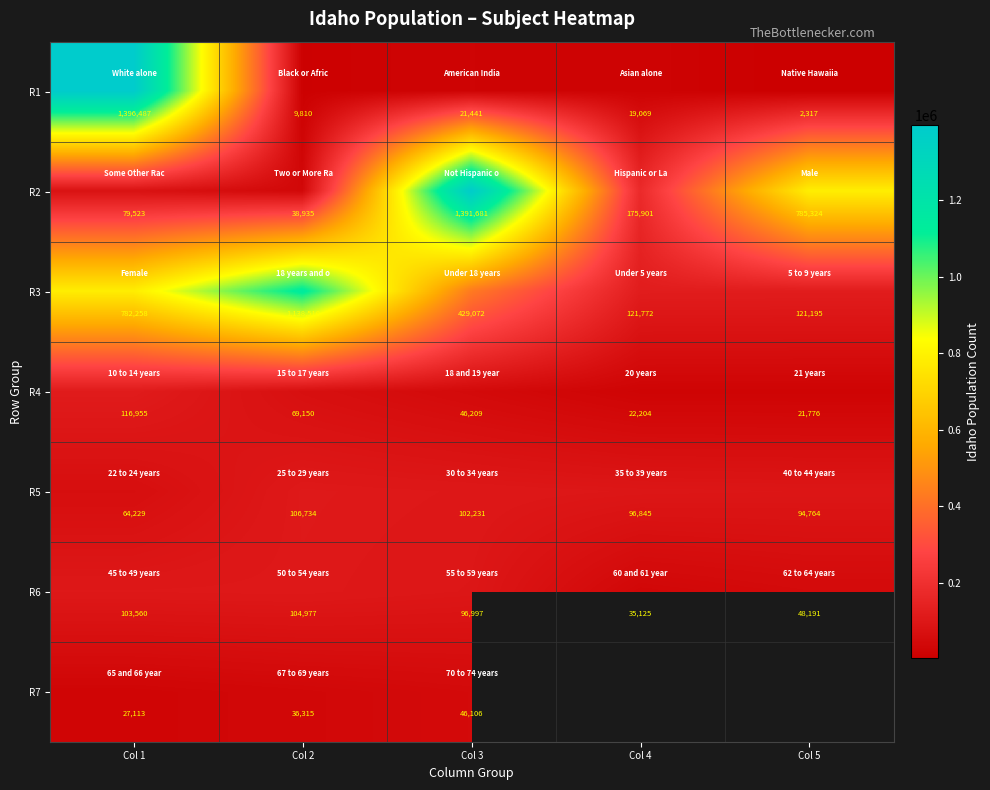

What is the difference between the R1 values at Col 2 and Col 4?

9259